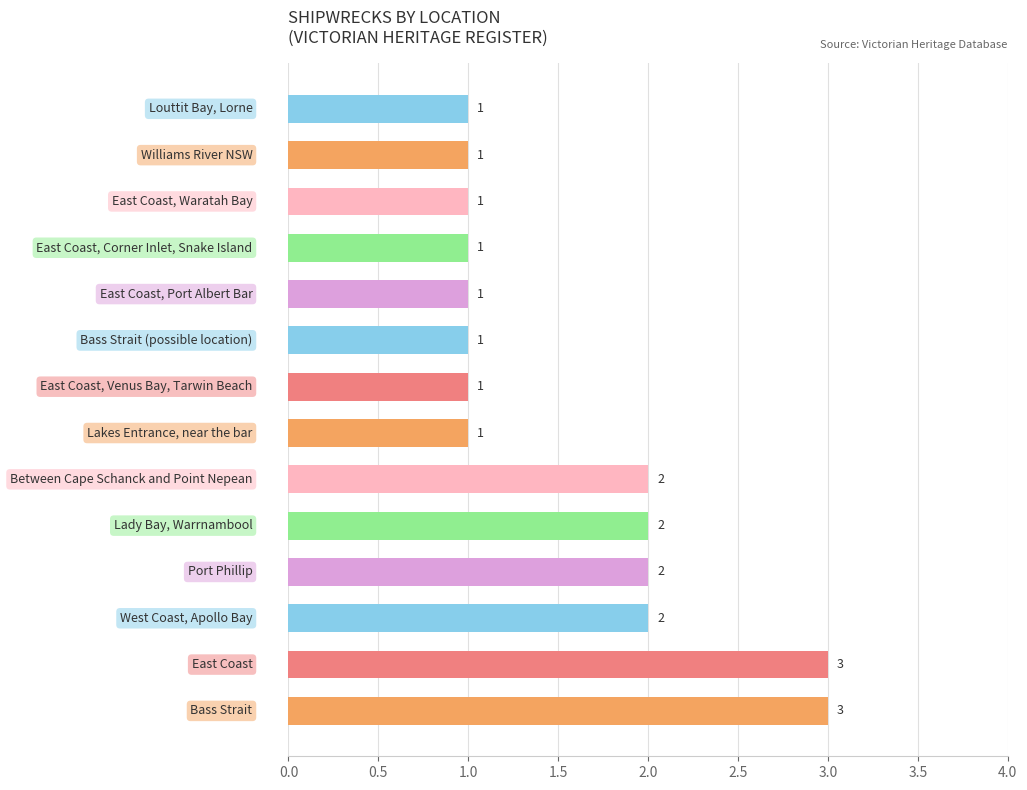

What is the maximum value shown in the chart?

3